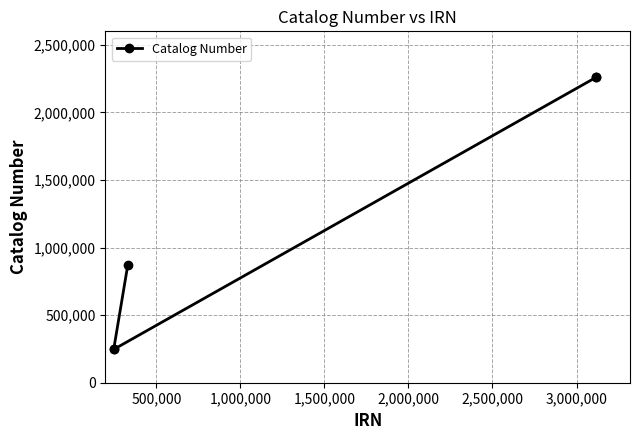

What is the value of the 4th point from the left?

2260230